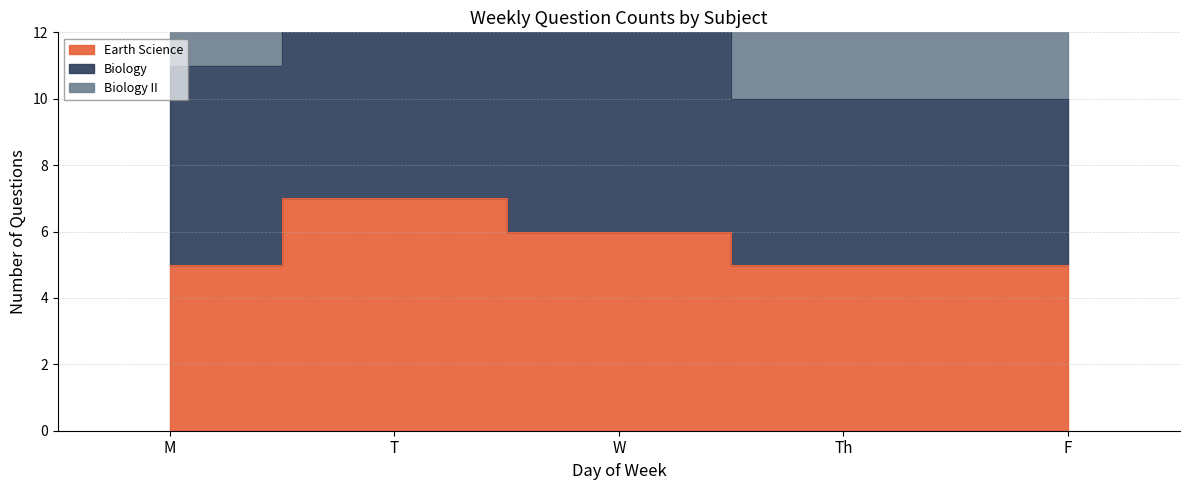

Is it true that Earth Science equals 6 at W?

True